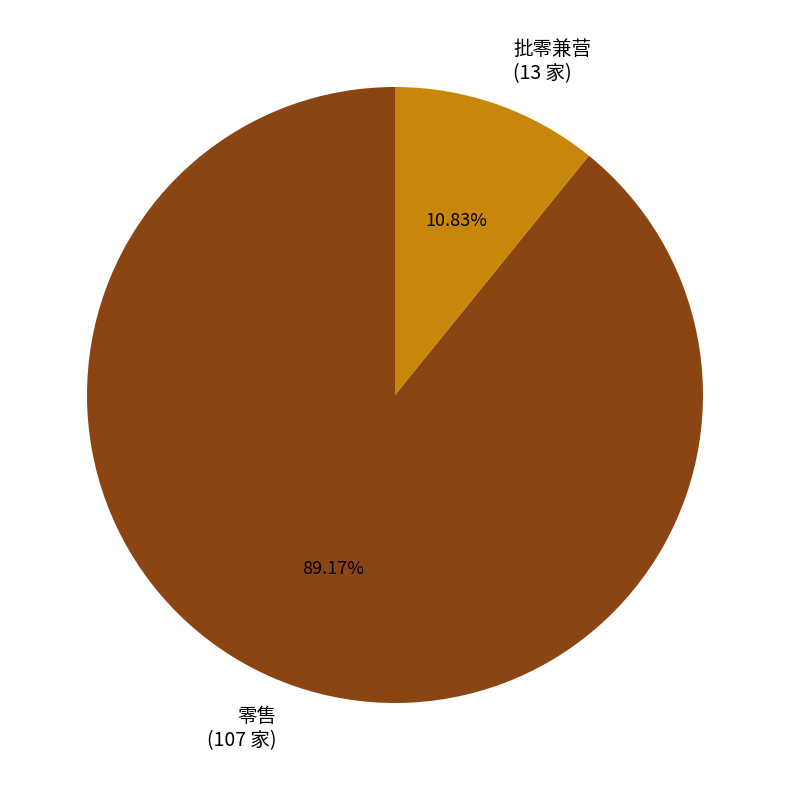

To the nearest percent, what is the average slice percentage?

50%